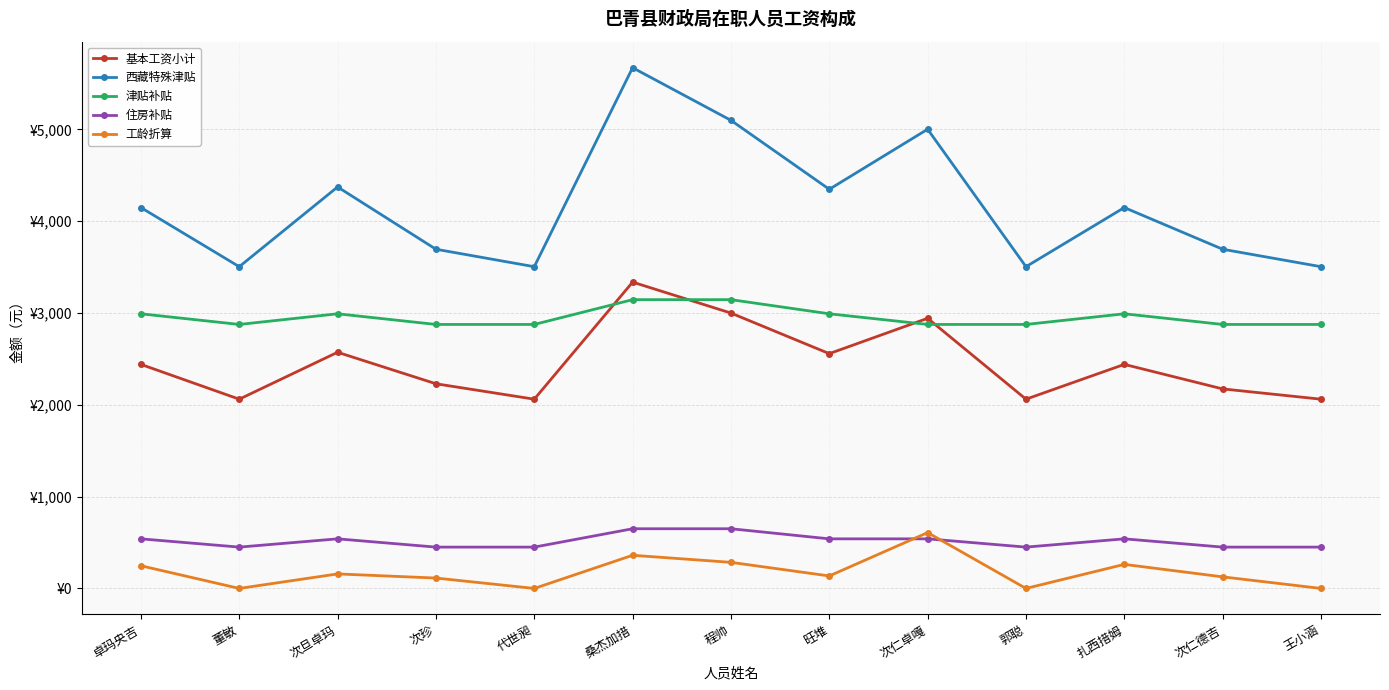

Does the chart have visible grid lines?

Yes